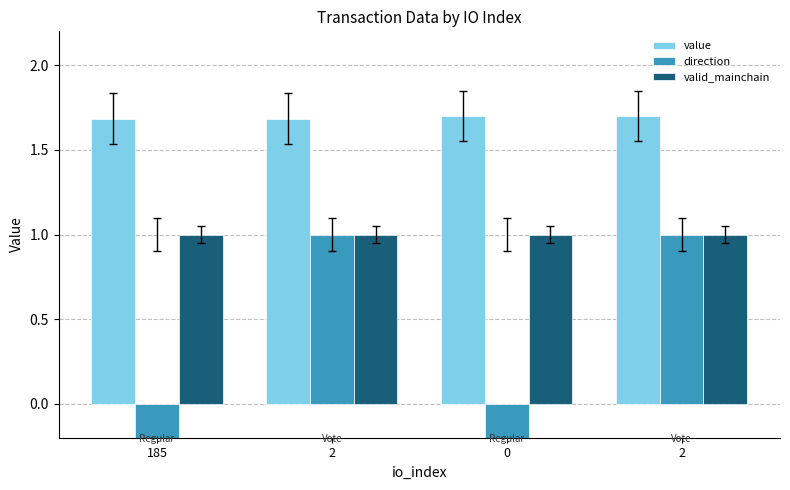

Between 185 and 0, which series saw the biggest shift?

value